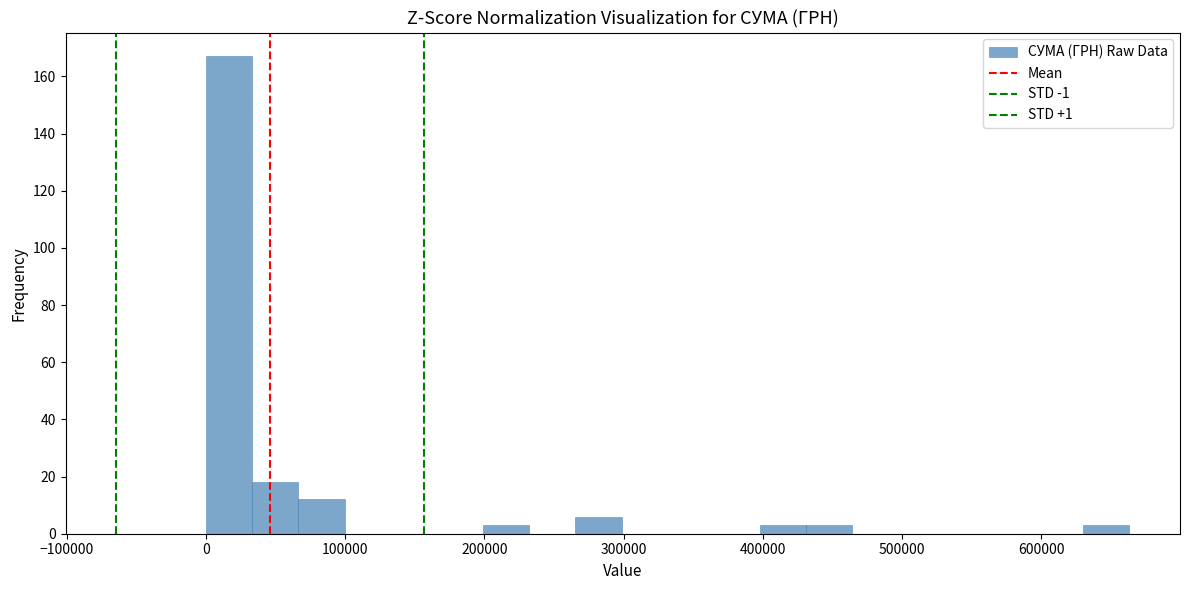

Read against the x-axis, roughly where is the centre of the tallest bar?

20000